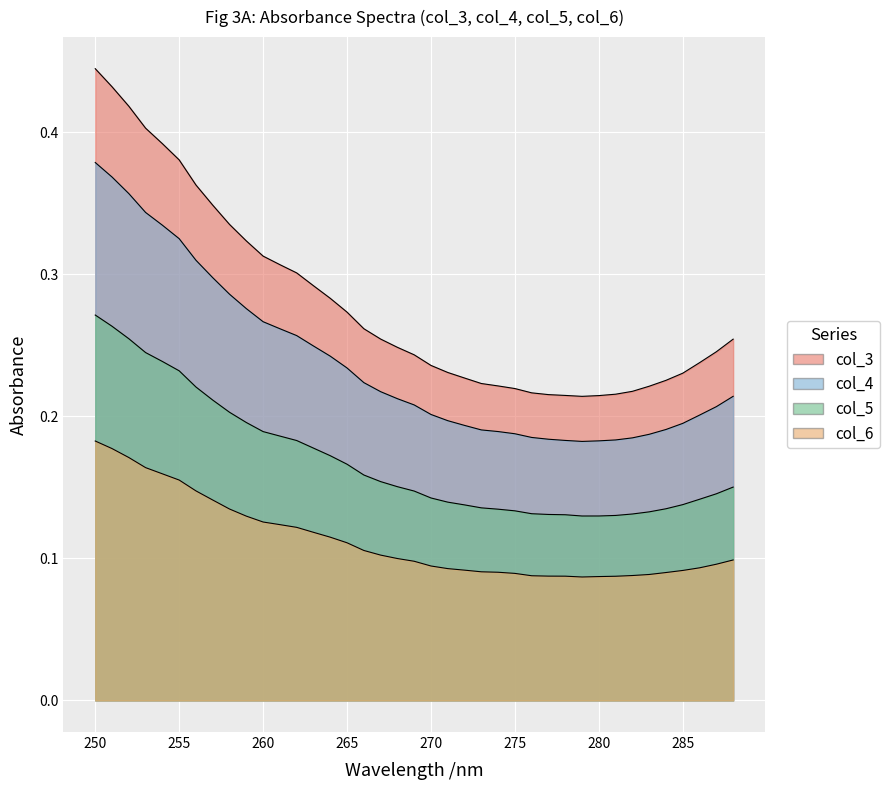

What is the minimum value for col_6?

0.1